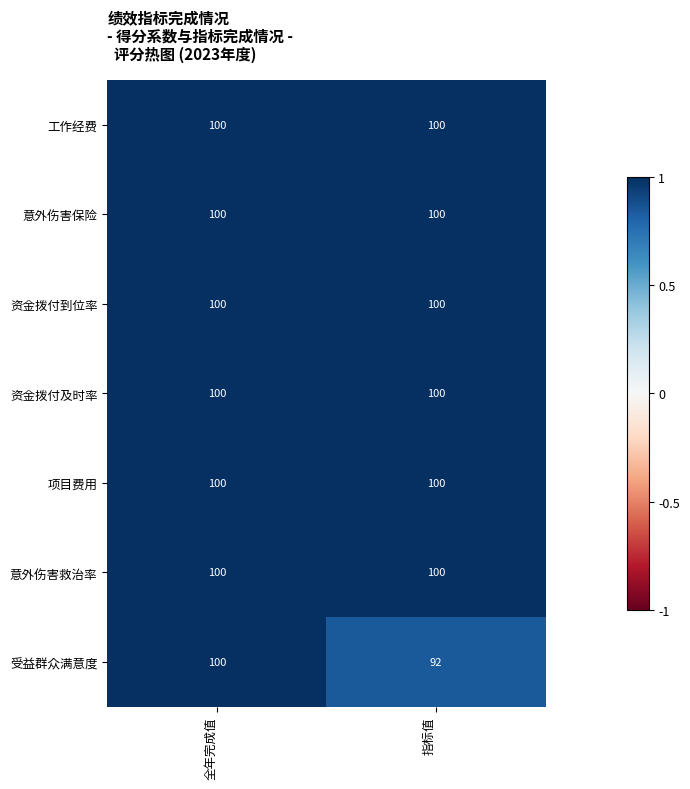

What is the greatest value displayed?

100